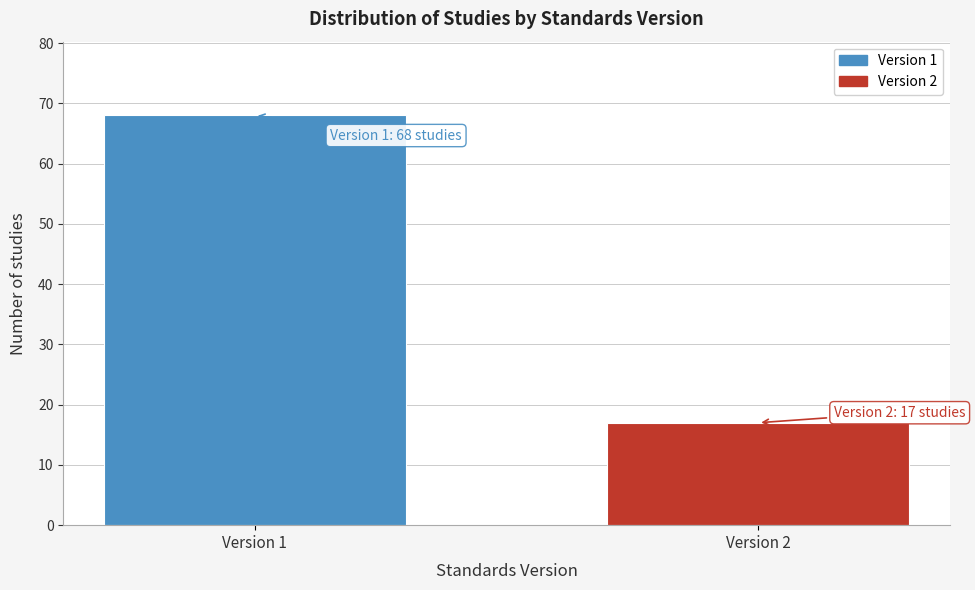

Reading right to left, what are all the values shown in this chart?

17	68